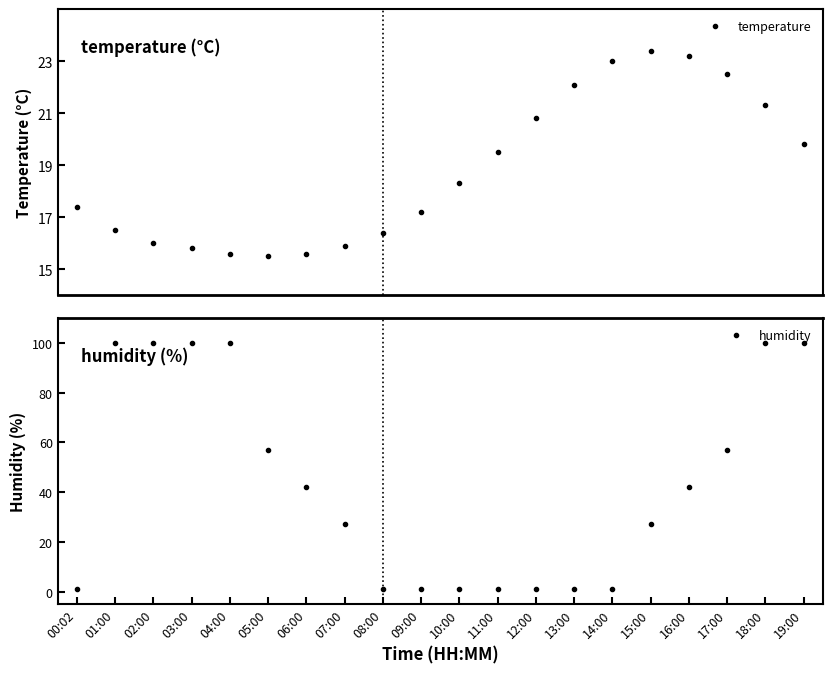

Reading right to left, what are all the values shown in this chart?

temperature: 19.8	21.3	22.5	23.2	23.4	23.0	22.1	20.8	19.5	18.3	17.2	16.4	15.9	15.6	15.5	15.6	15.8	16.0	16.5	17.4
humidity: 99.9	99.9	57.1	42.1	27.1	1.0	1.0	1.0	1.0	1.0	1.0	1.0	27.1	42.1	57.1	99.9	99.9	99.9	99.9	1.0